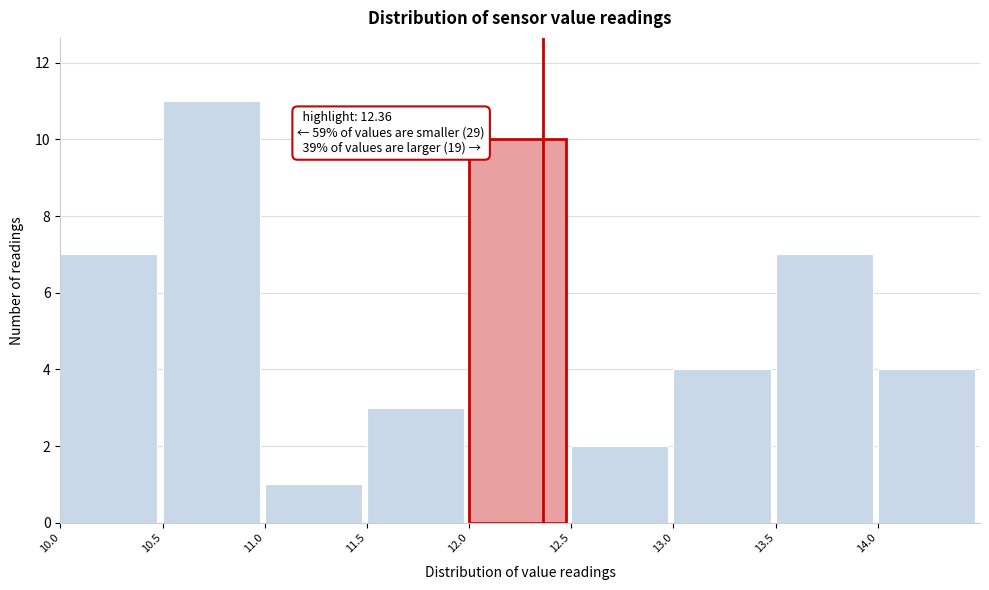

Over which range of the x-axis is the bar tallest?

10.5 to 11.0